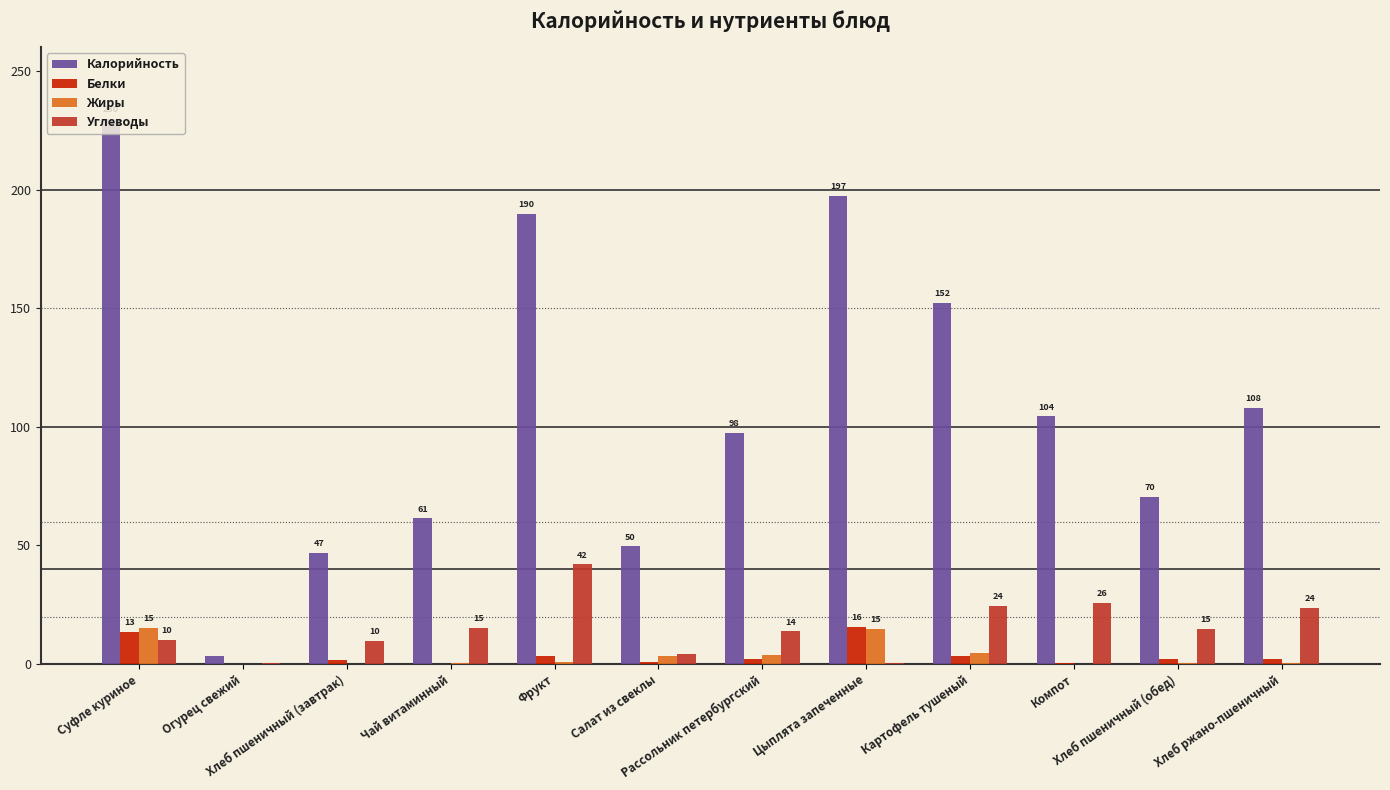

Is the value of Белки at Чай витаминный greater than the value of Углеводы at Компот?

No